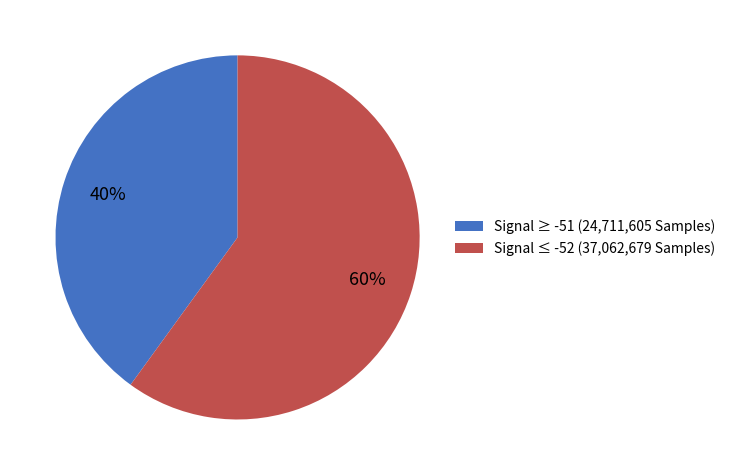

Do Signal ≥ -51 (24,711,605 Samples) and Signal ≤ -52 (37,062,679 Samples) together represent more than half of the pie?

Yes